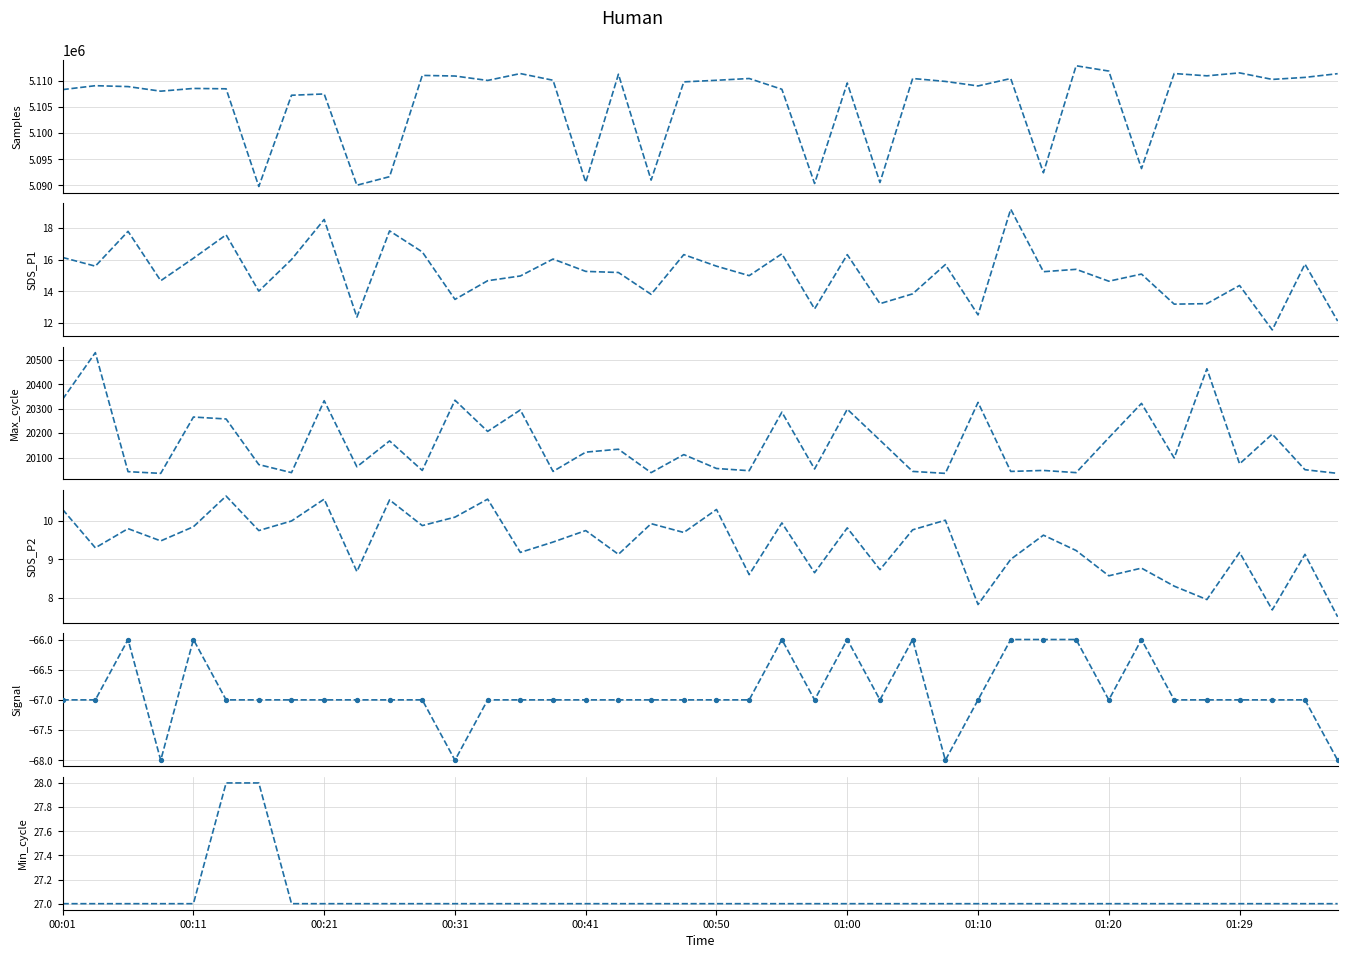

Which series reaches the maximum Y coordinate?

Samples